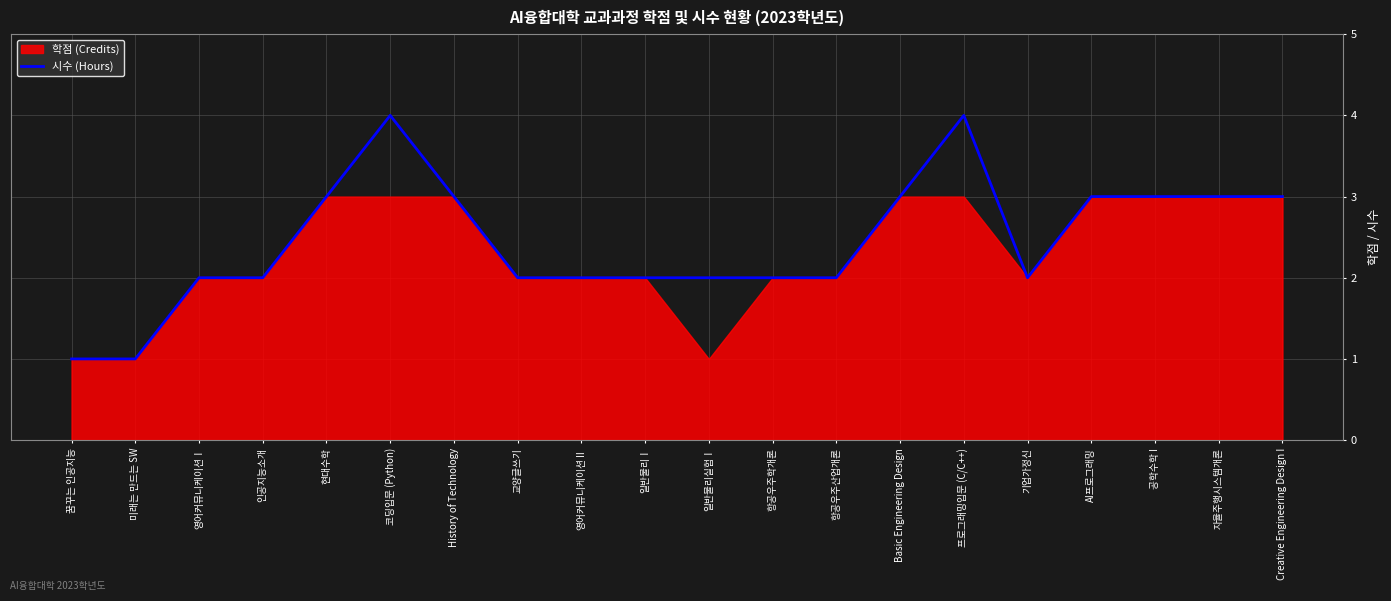

Where is the first local maximum?

코딩입문 (Python)